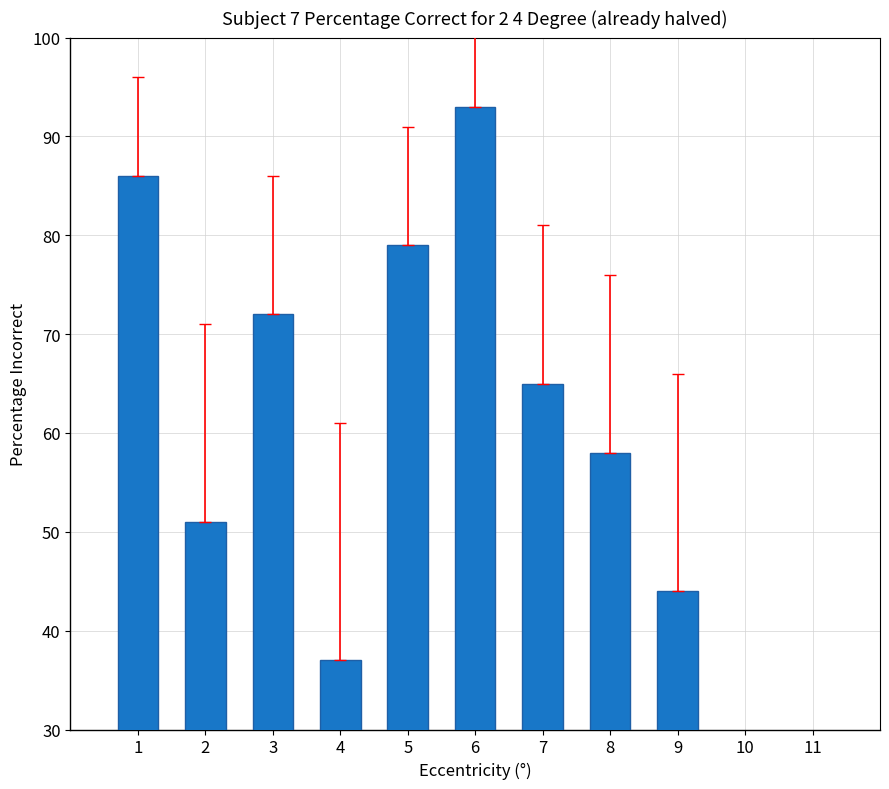

What is the greatest value displayed?

93